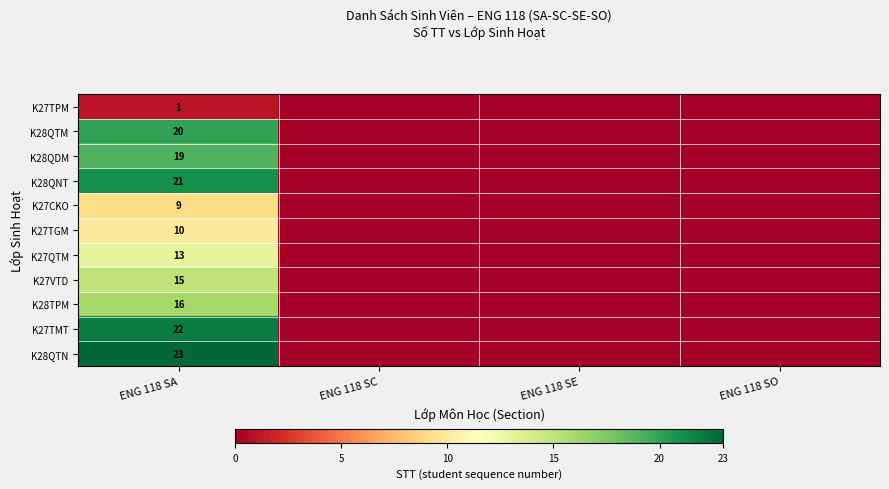

What is the greatest value displayed?

23